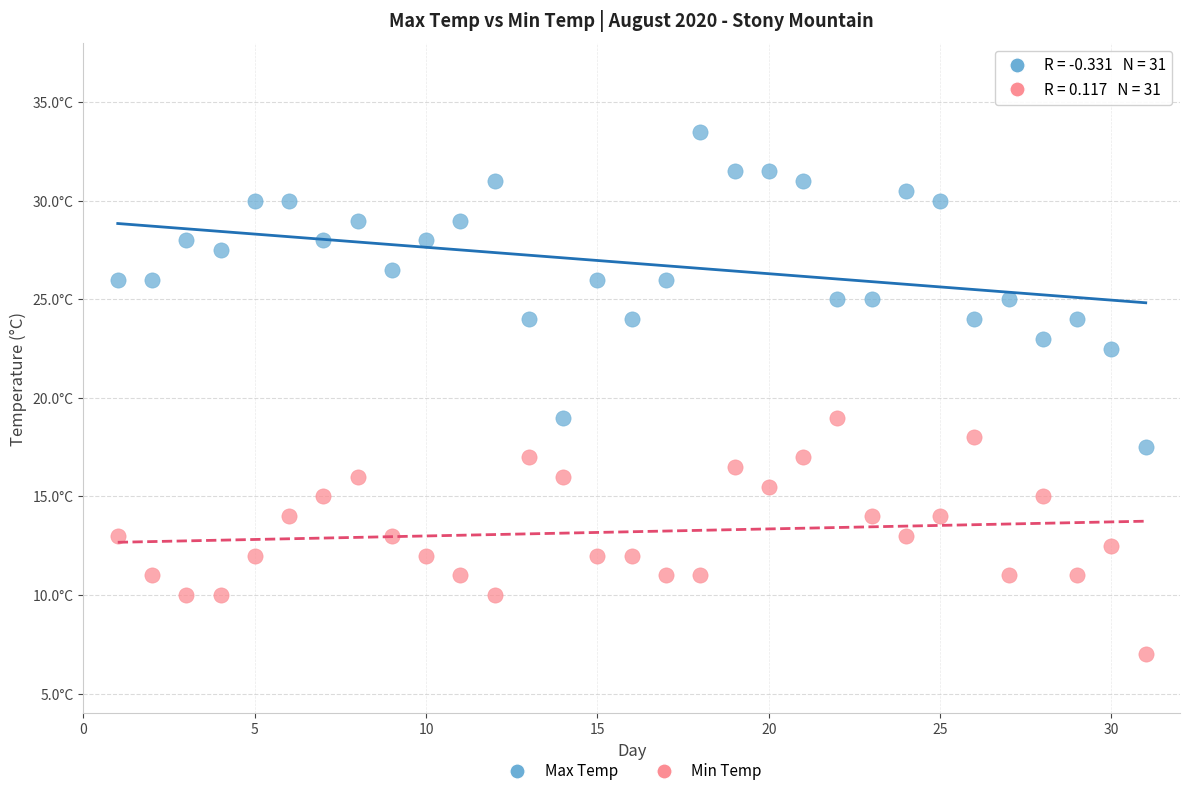

Which series reaches the maximum Y coordinate?

Max Temp